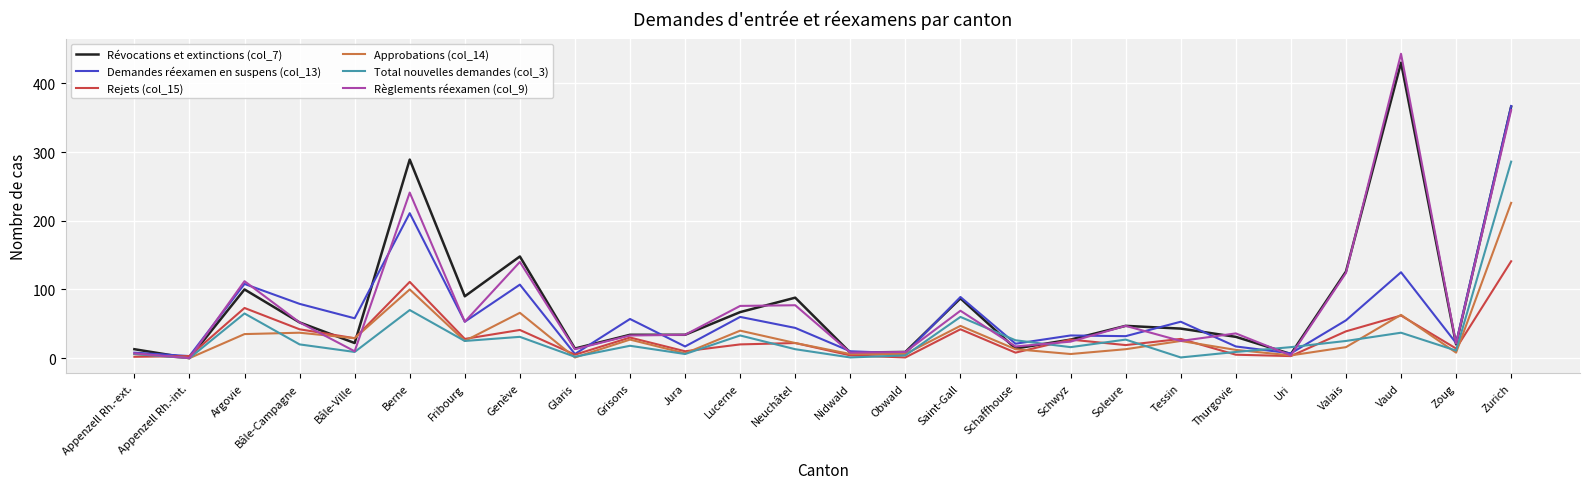

True or false: Rejets (col_15) has a value of 44 at Fribourg.

False